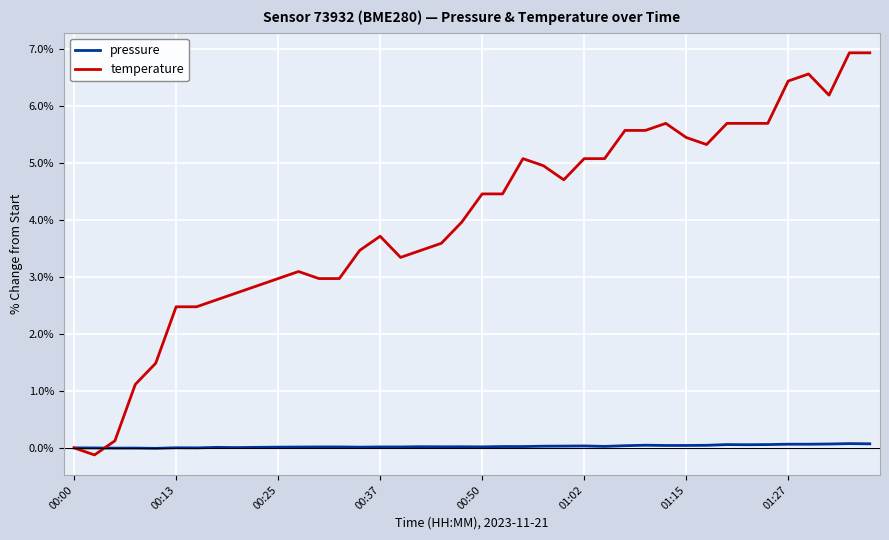

List the series in order of their overall mean, highest first.

temperature, pressure